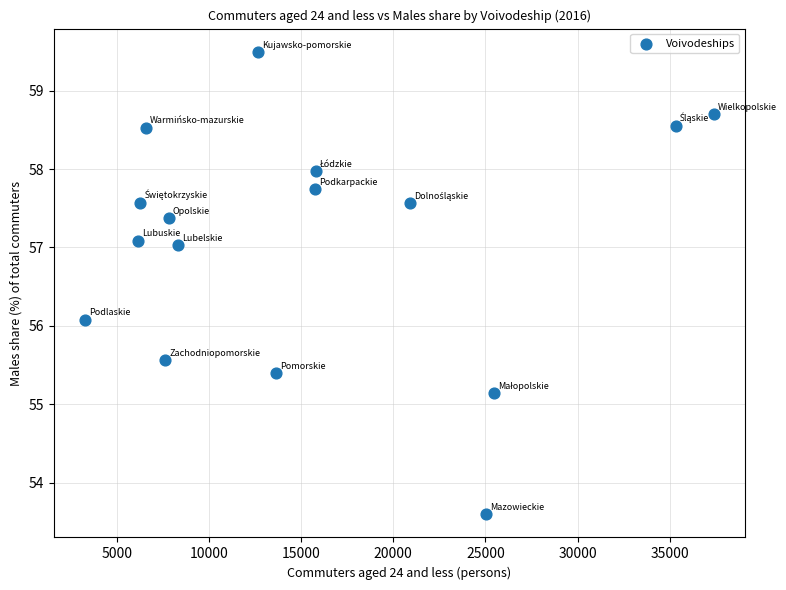

What is the range of X values (max minus min)?

34095.0